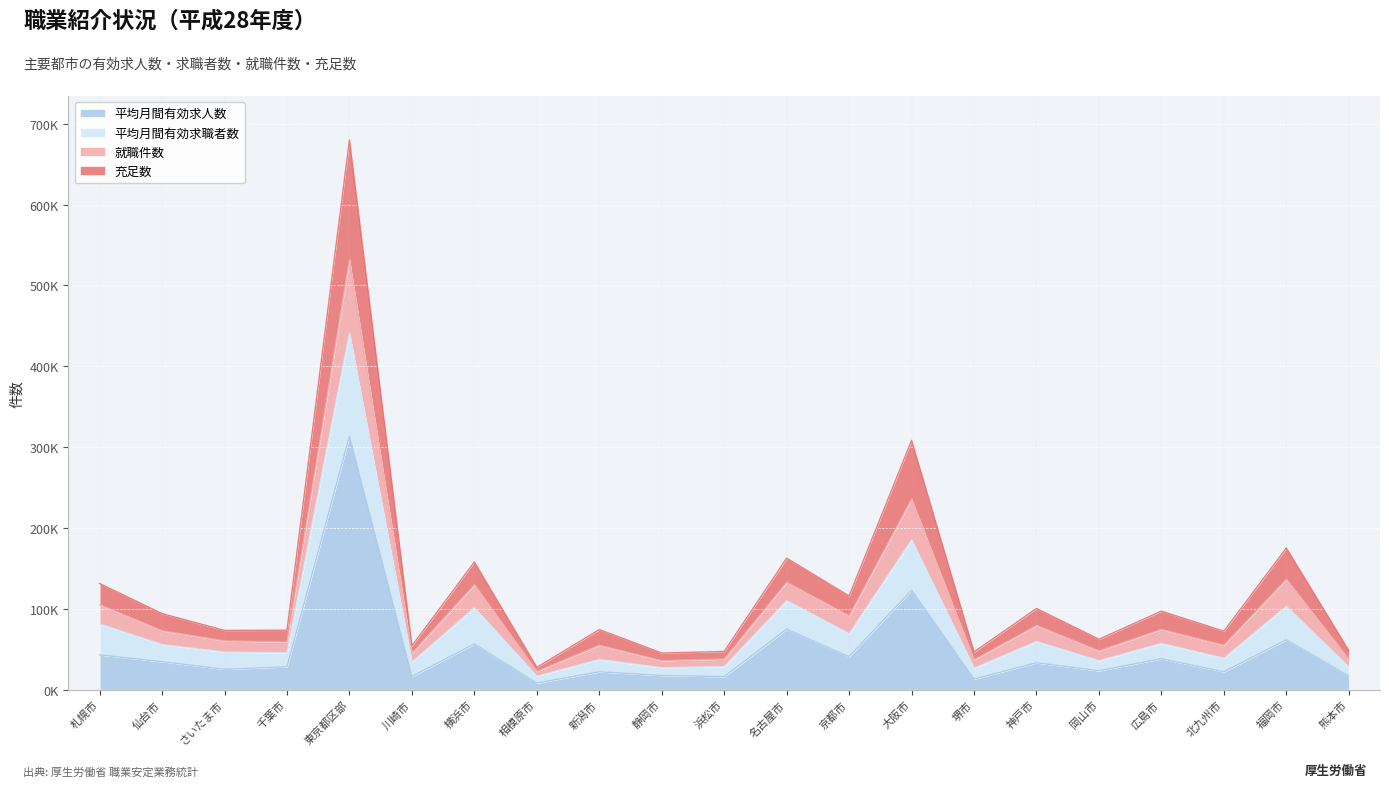

What is the label of the 7th point from the left?

横浜市